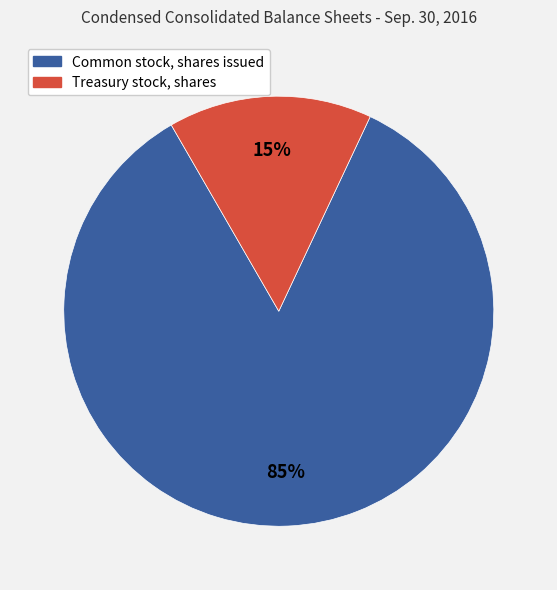

Rank the categories by value from lowest to highest.

Treasury stock, shares, Common stock, shares issued